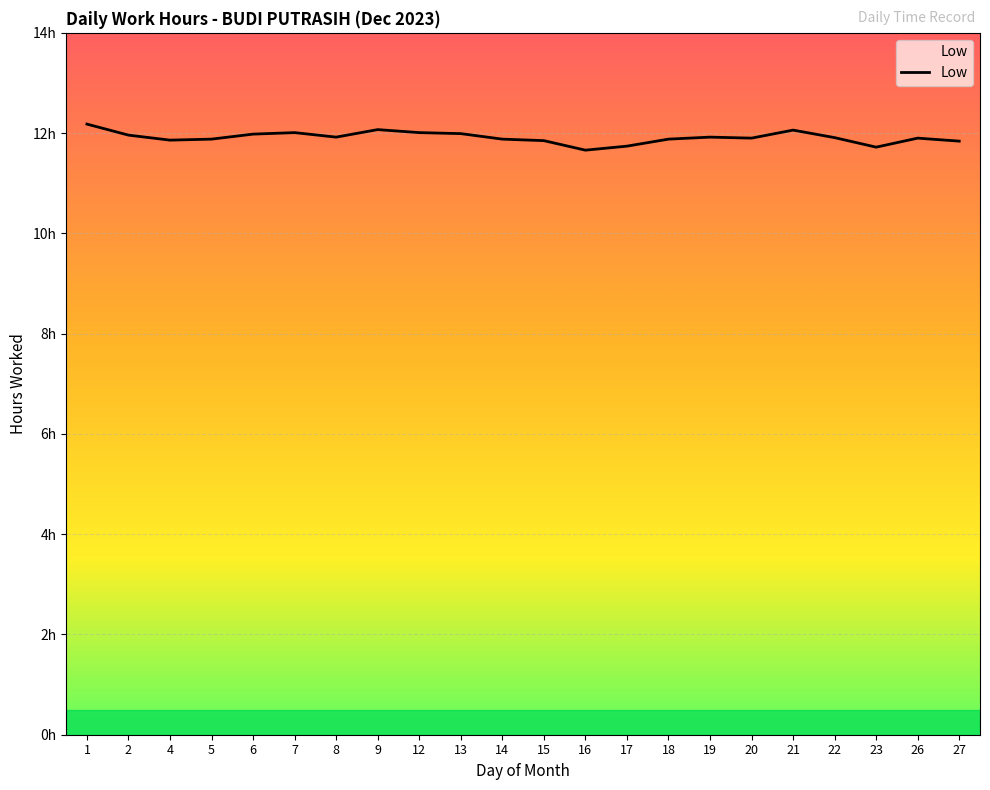

Reading right to left, list all the values displayed in this chart.

11.8	11.9	11.7	11.9	12.1	11.9	11.9	11.9	11.7	11.7	11.8	11.9	12.0	12.0	12.1	11.9	12.0	12.0	11.9	11.9	12.0	12.2